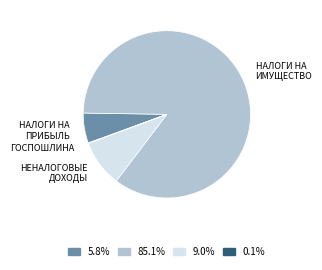

What is the largest slice in the pie chart?

НАЛОГИ НА ИМУЩЕСТВО